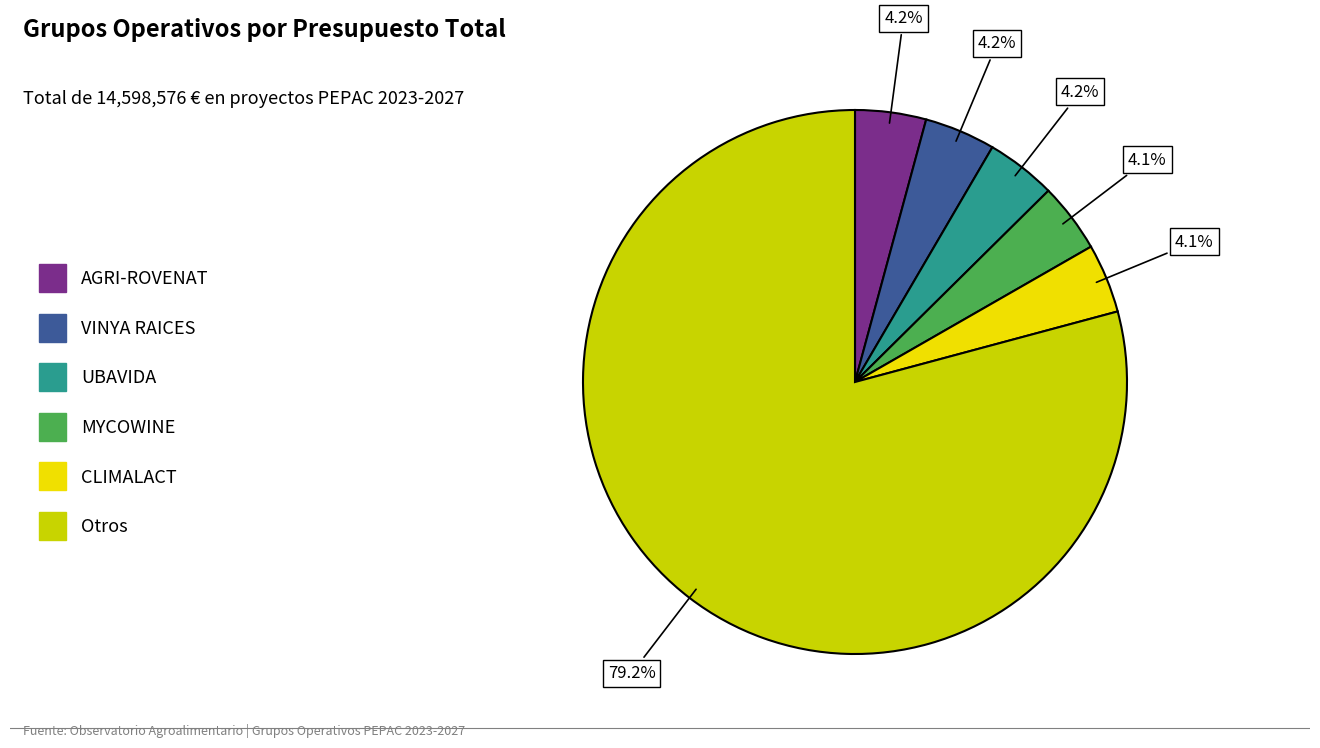

Is there any slice that represents more than half of the pie?

Yes